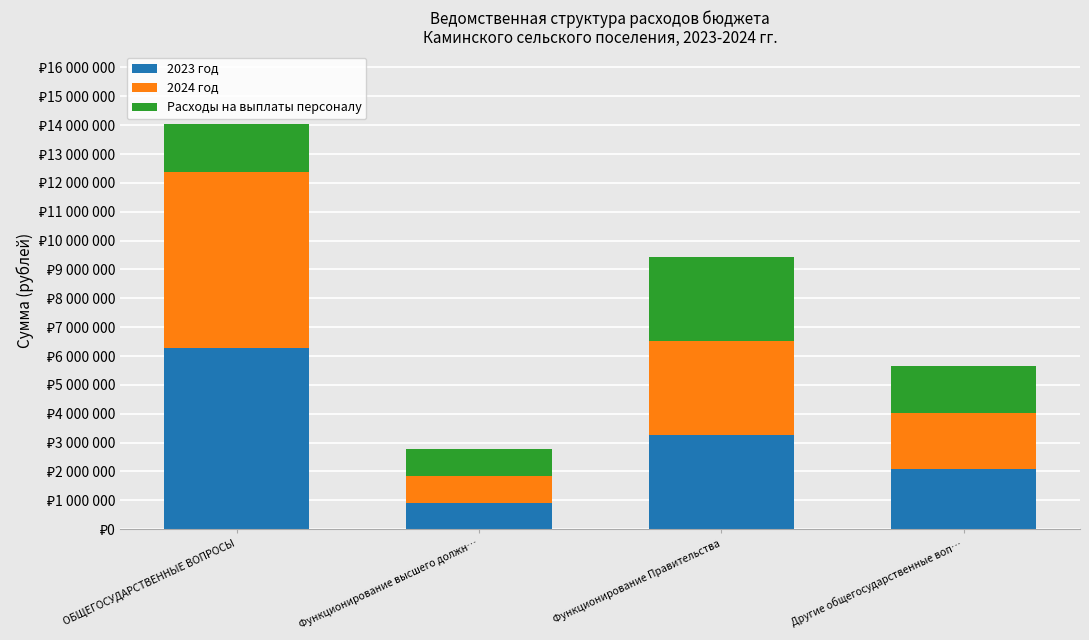

At how many categories does at least one series exceed 2794884?

2